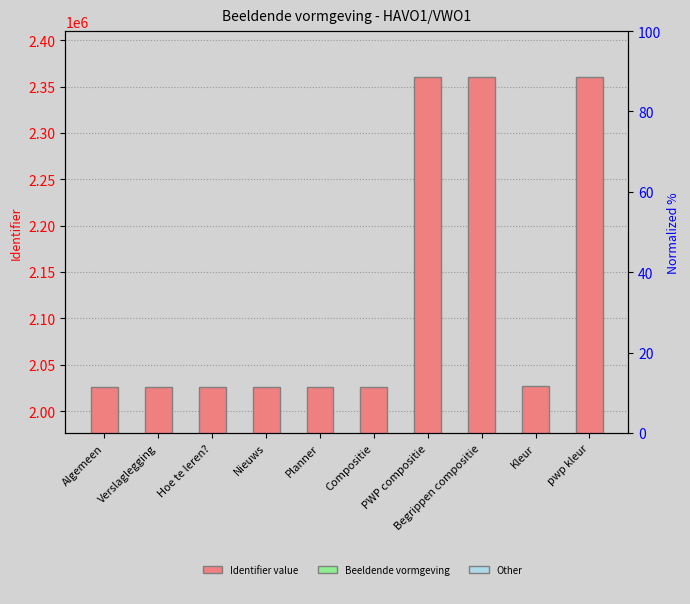

Does the chart contain stacked bars?

No